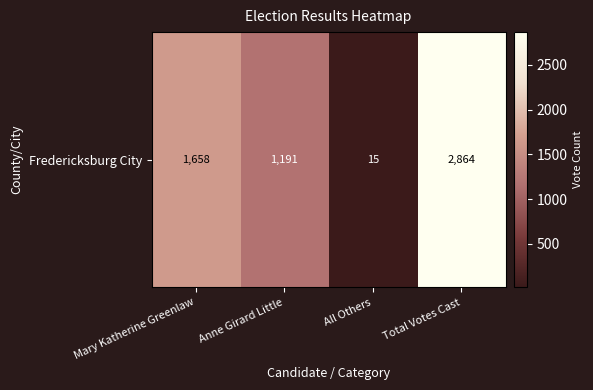

How many values are between 1191 and 2864?

3